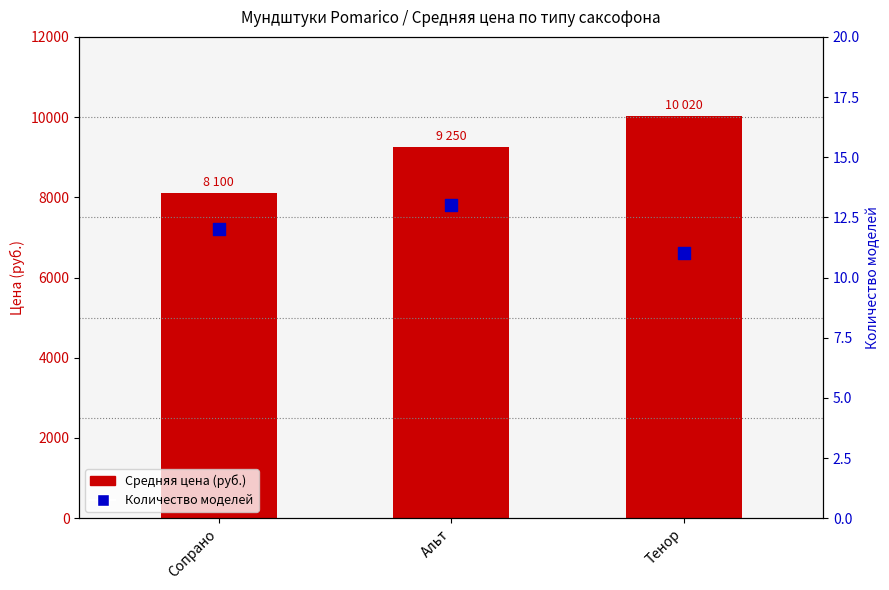

Is the value of Средняя цена (руб.) at Тенор greater than the value of Количество моделей at Тенор?

Yes